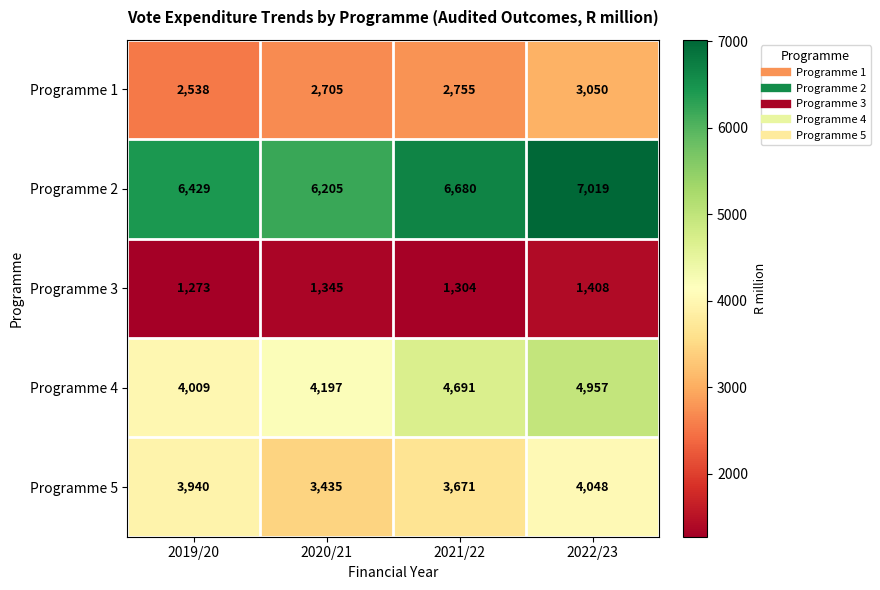

Which label corresponds to the largest value in the chart?

2022/23